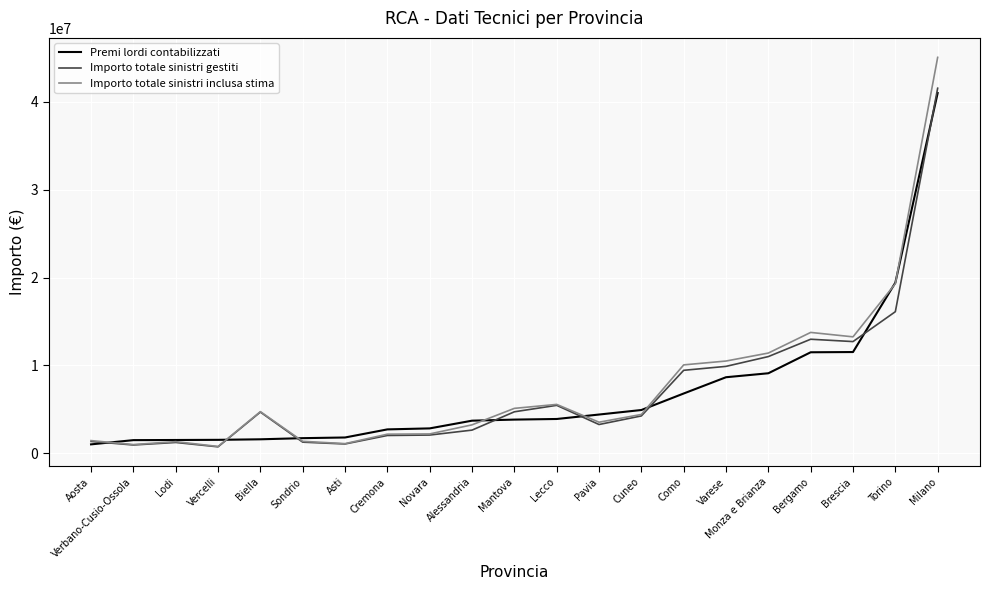

At which label is Premi lordi contabilizzati closest to 21006617?

Torino